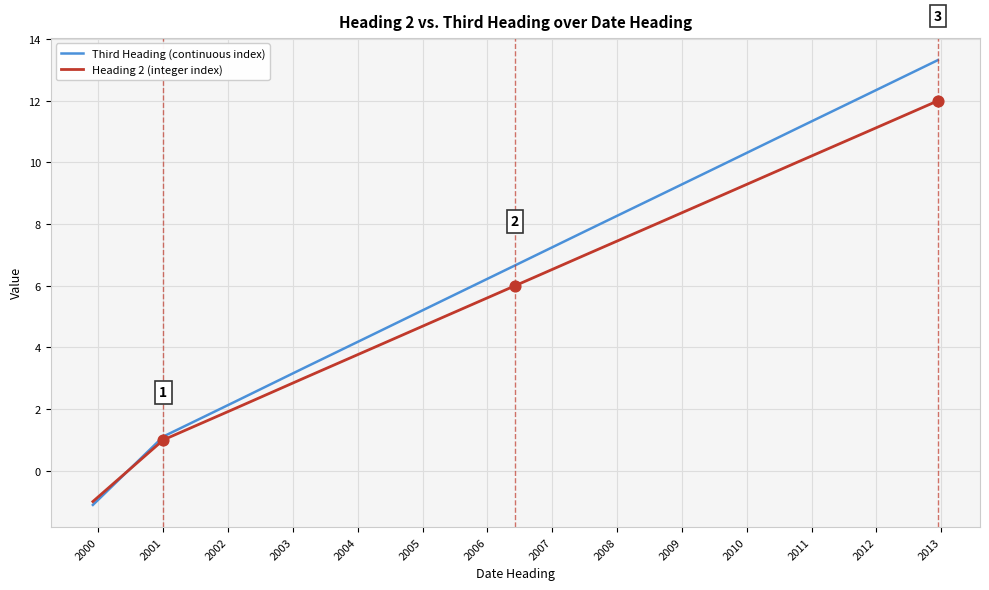

What is the highest value of the Heading 2 (integer index) series?

12.0